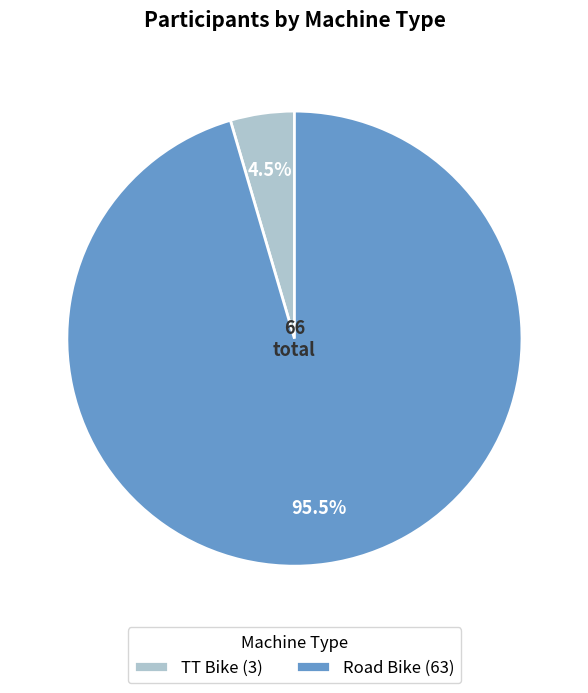

How much of the chart is everything except TT Bike?

95.5%